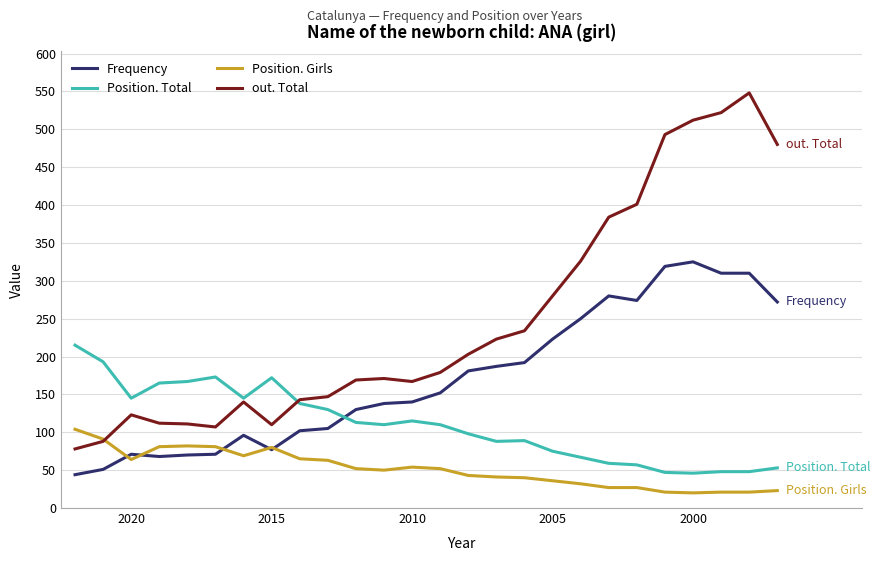

Which series has the largest range (max minus min)?

out. Total